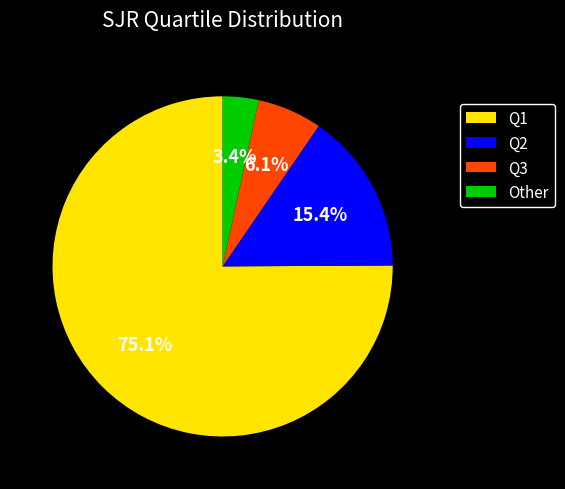

The Other slice represents 18% of the pie. True or false?

False